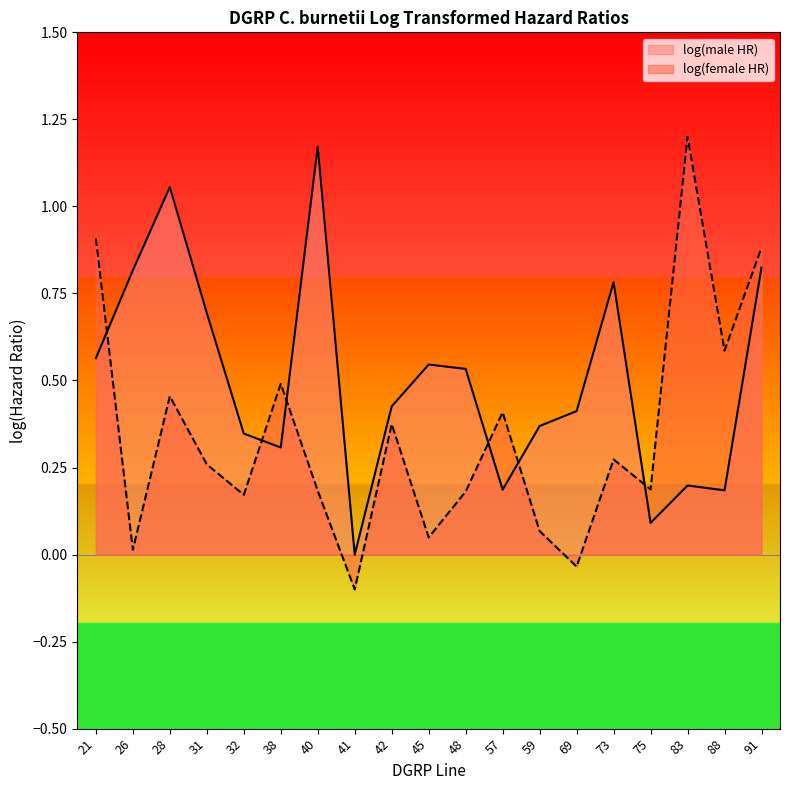

Which series ends up on top after the final intersection of log(male HR) and log(female HR)?

log(female HR)